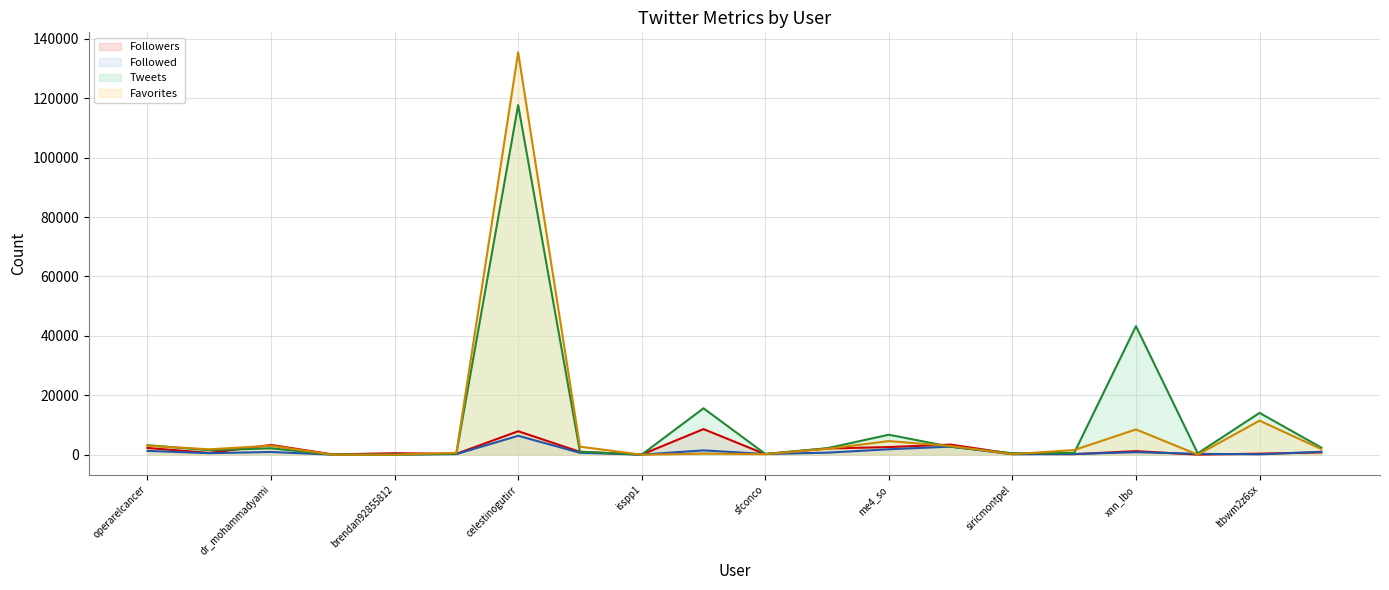

What are all the series names shown in the legend?

Followers (line), Followed (line), Tweets (line), Favorites (line)